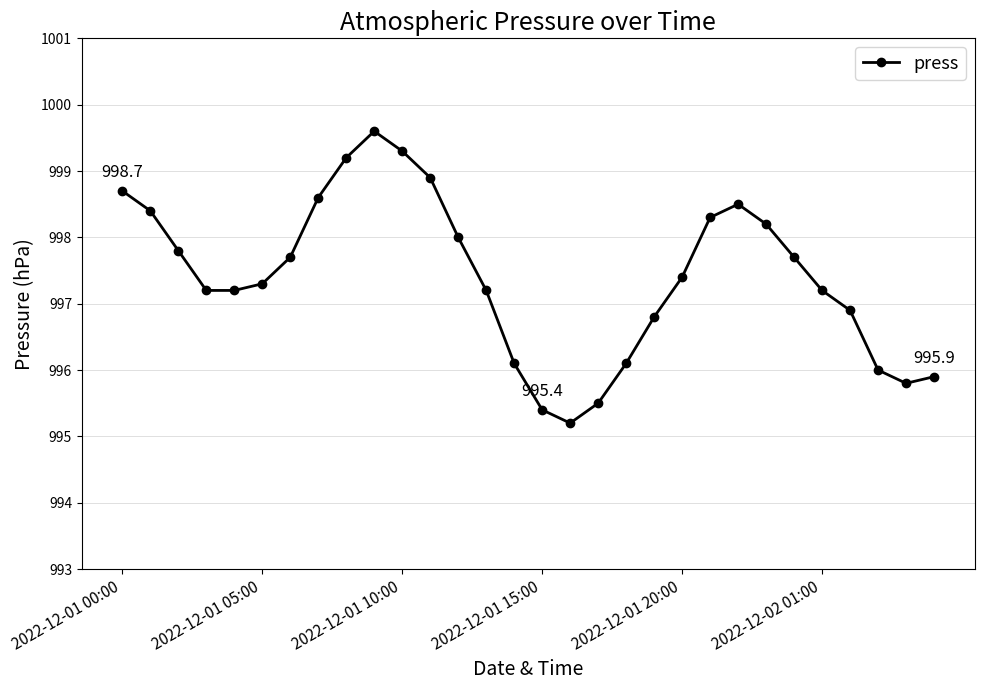

Reading left to right, extract all data points from this chart.

998.7	998.4	997.8	997.2	997.2	997.3	997.7	998.6	999.2	999.6	999.3	998.9	998.0	997.2	996.1	995.4	995.2	995.5	996.1	996.8	997.4	998.3	998.5	998.2	997.7	997.2	996.9	996.0	995.8	995.9